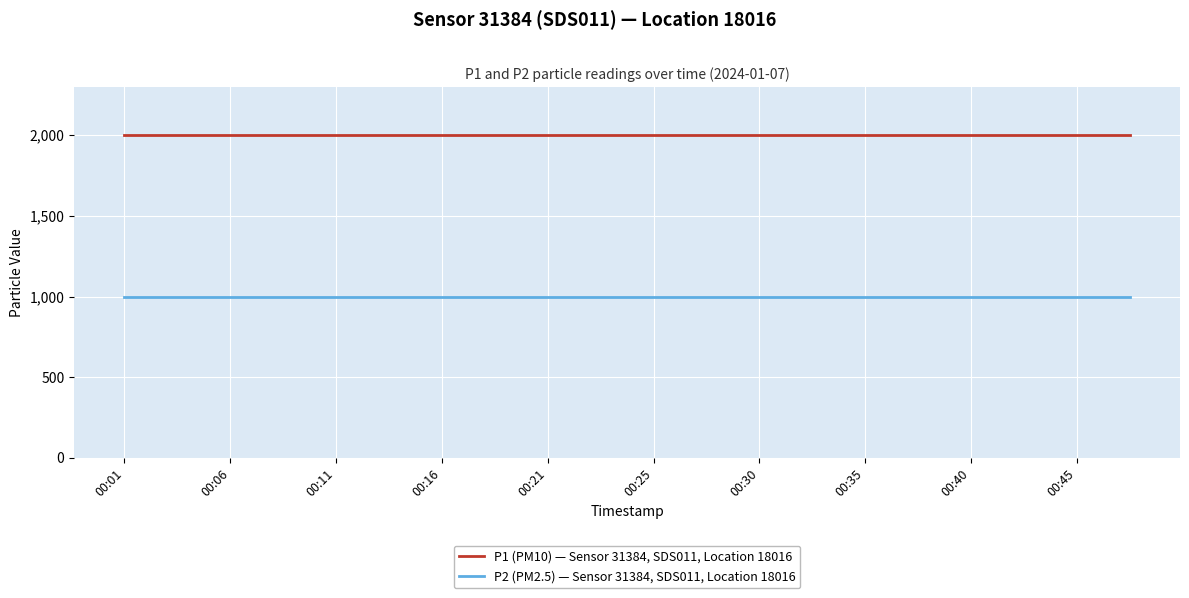

True or false: P2 (PM2.5) — Sensor 31384, SDS011, Location 18016 and P1 (PM10) — Sensor 31384, SDS011, Location 18016 cross at least once.

False